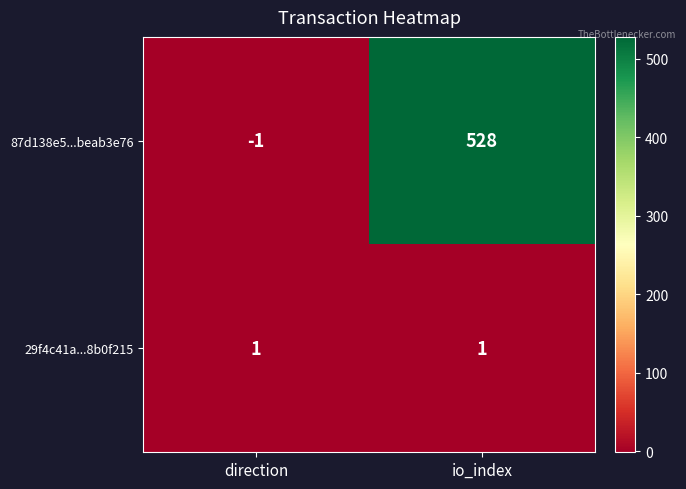

List the series in order of their overall mean, highest first.

87d138e5...beab3e76, 29f4c41a...8b0f215